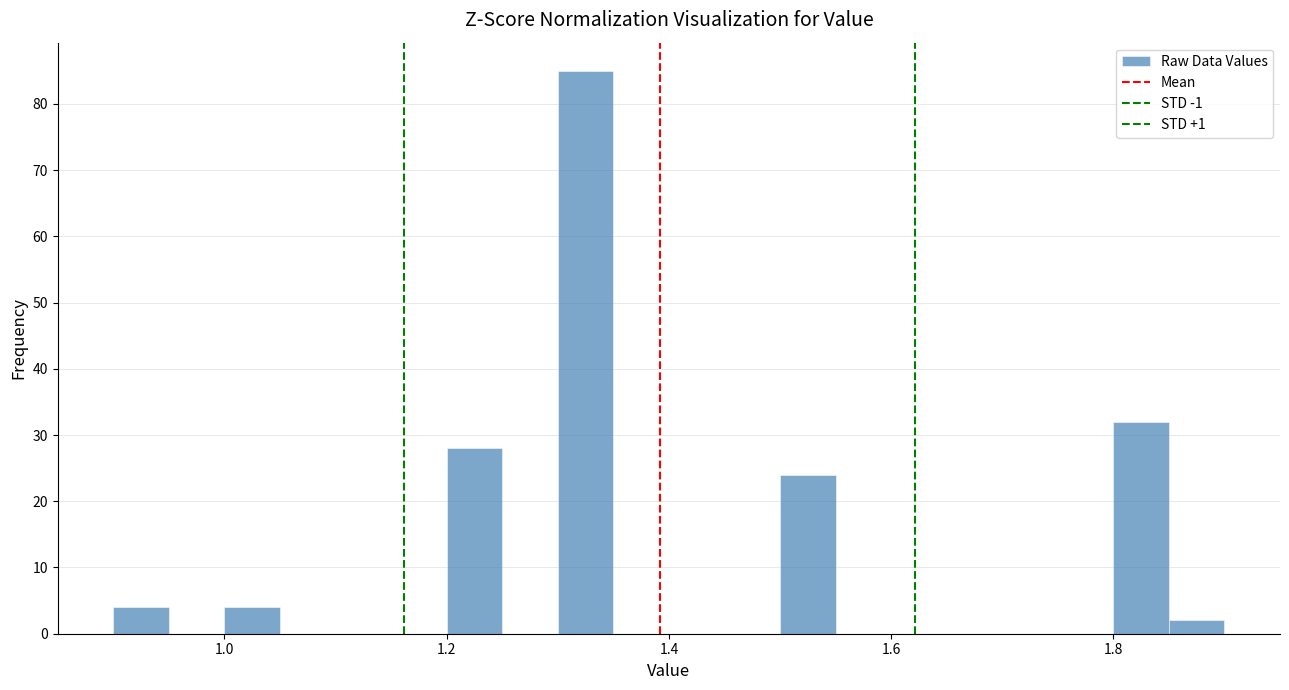

Around what value on the x-axis is the tallest bar? Give the approximate position of its centre, as read against the axis.

1.32